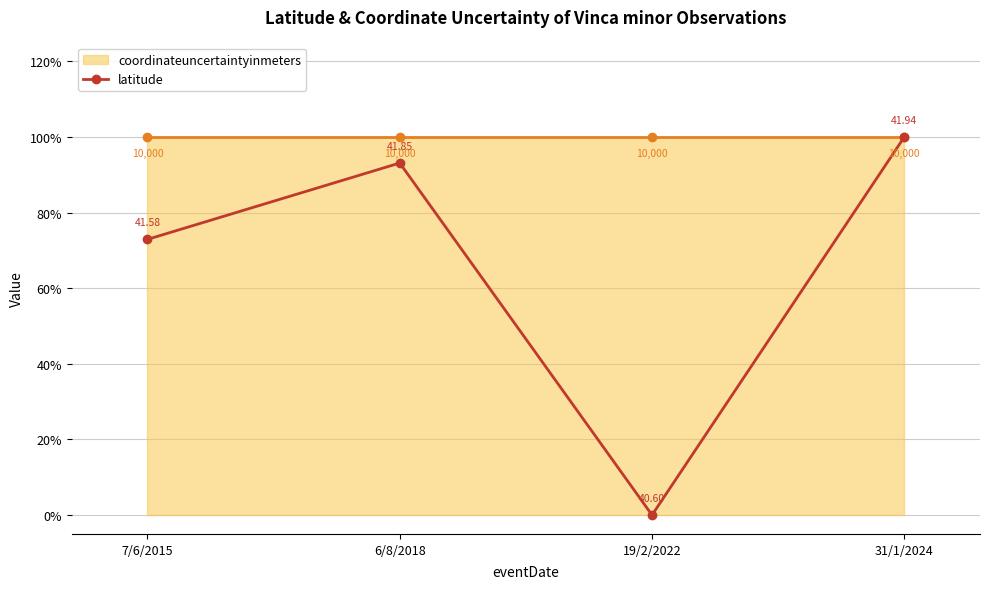

Between 31/1/2024 and 6/8/2018, which is larger?

31/1/2024